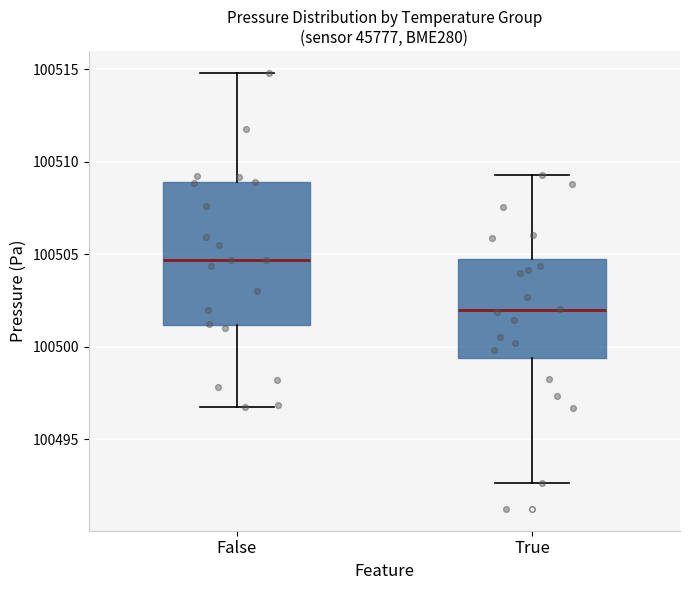

Reading left to right, read every box against the y-axis: the position of its median line, the range the box covers, and the ends of its whiskers. The values are not printed on the chart, so give them approximately, as read against the axis.

False: median 100504.5, box 100501.0 to 100509.0, whiskers 100497.0 to 100515.0
True: median 100502.0, box 100499.5 to 100505.0, whiskers 100492.5 to 100509.5